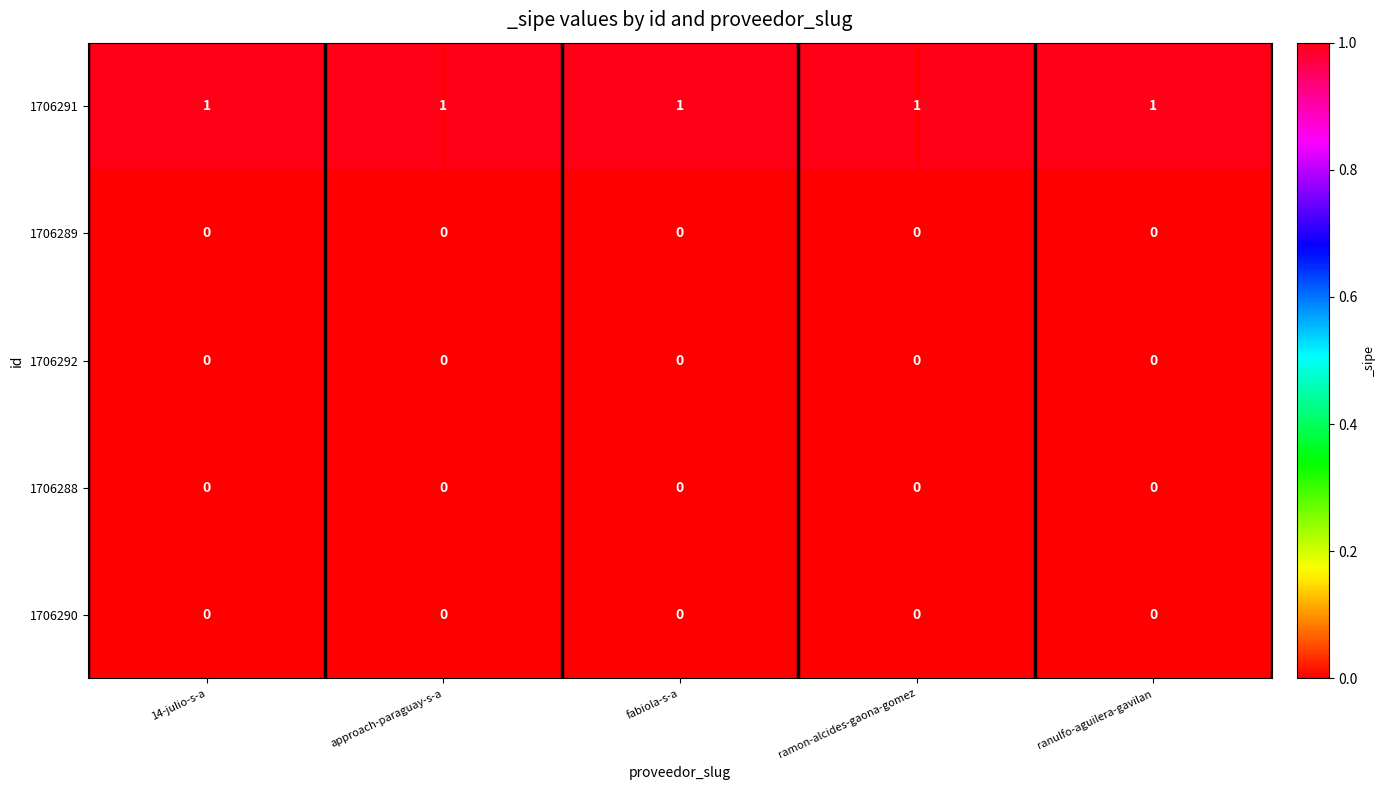

Which series has the largest total across all categories?

1706291